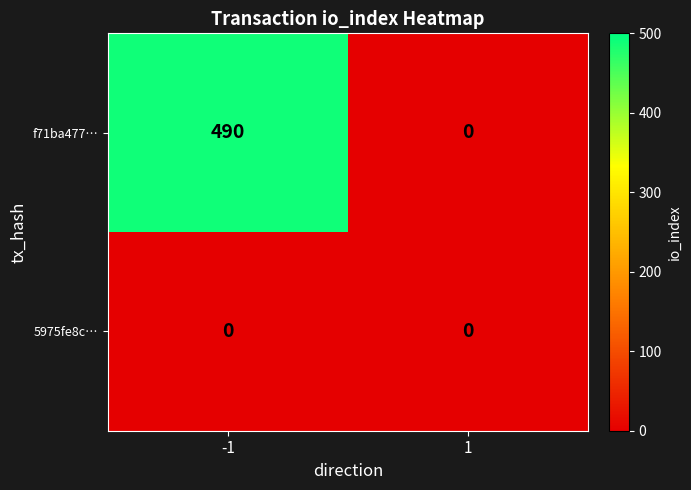

Rank the series at -1 from lowest to highest value.

5975fe8c…, f71ba477…